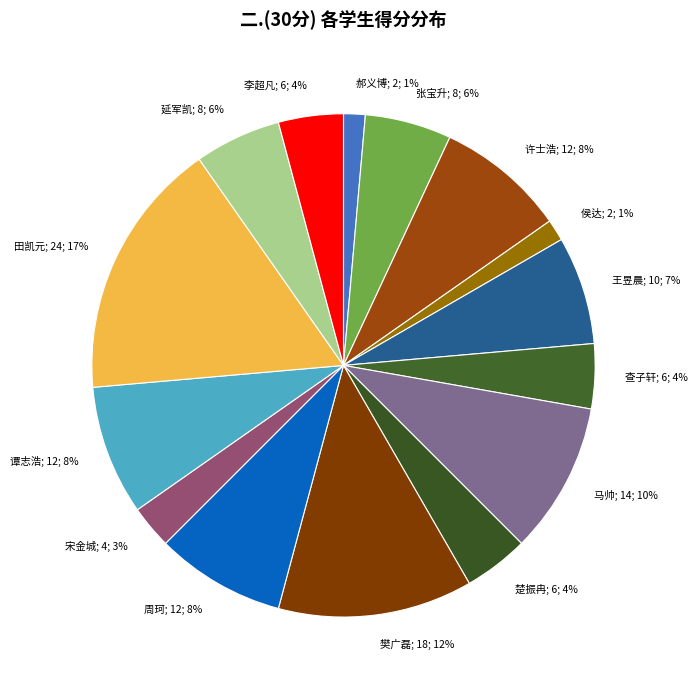

Is there any slice that represents more than half of the pie?

No